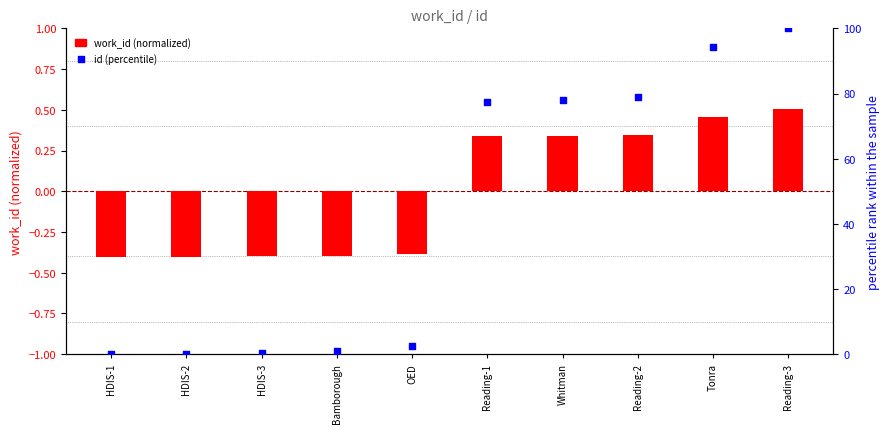

Which series contains the highest Y value?

id (percentile)